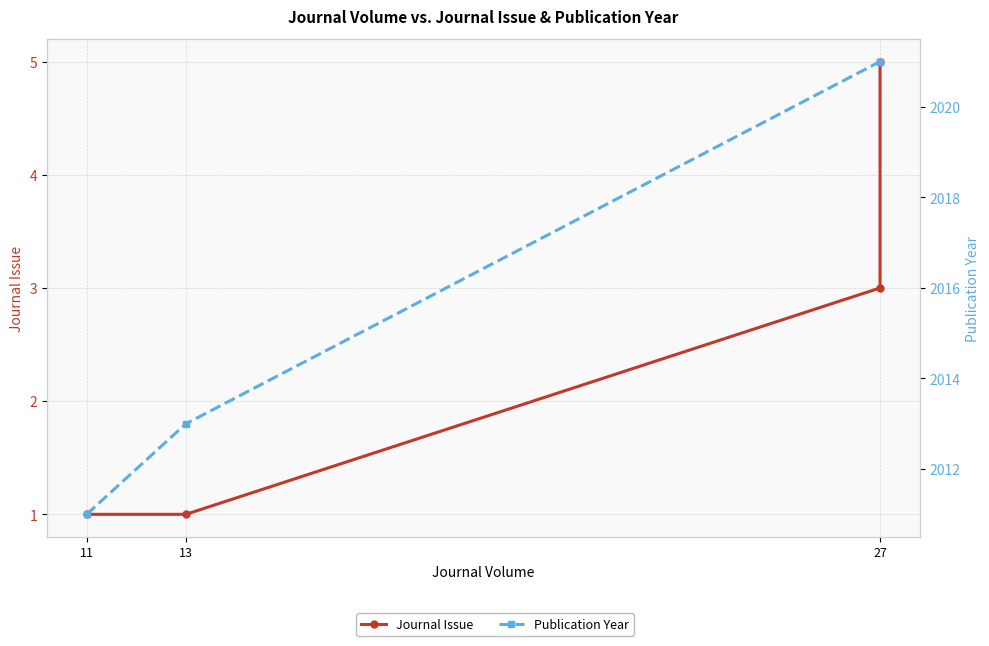

What is the label of the 4th point from the right?

11